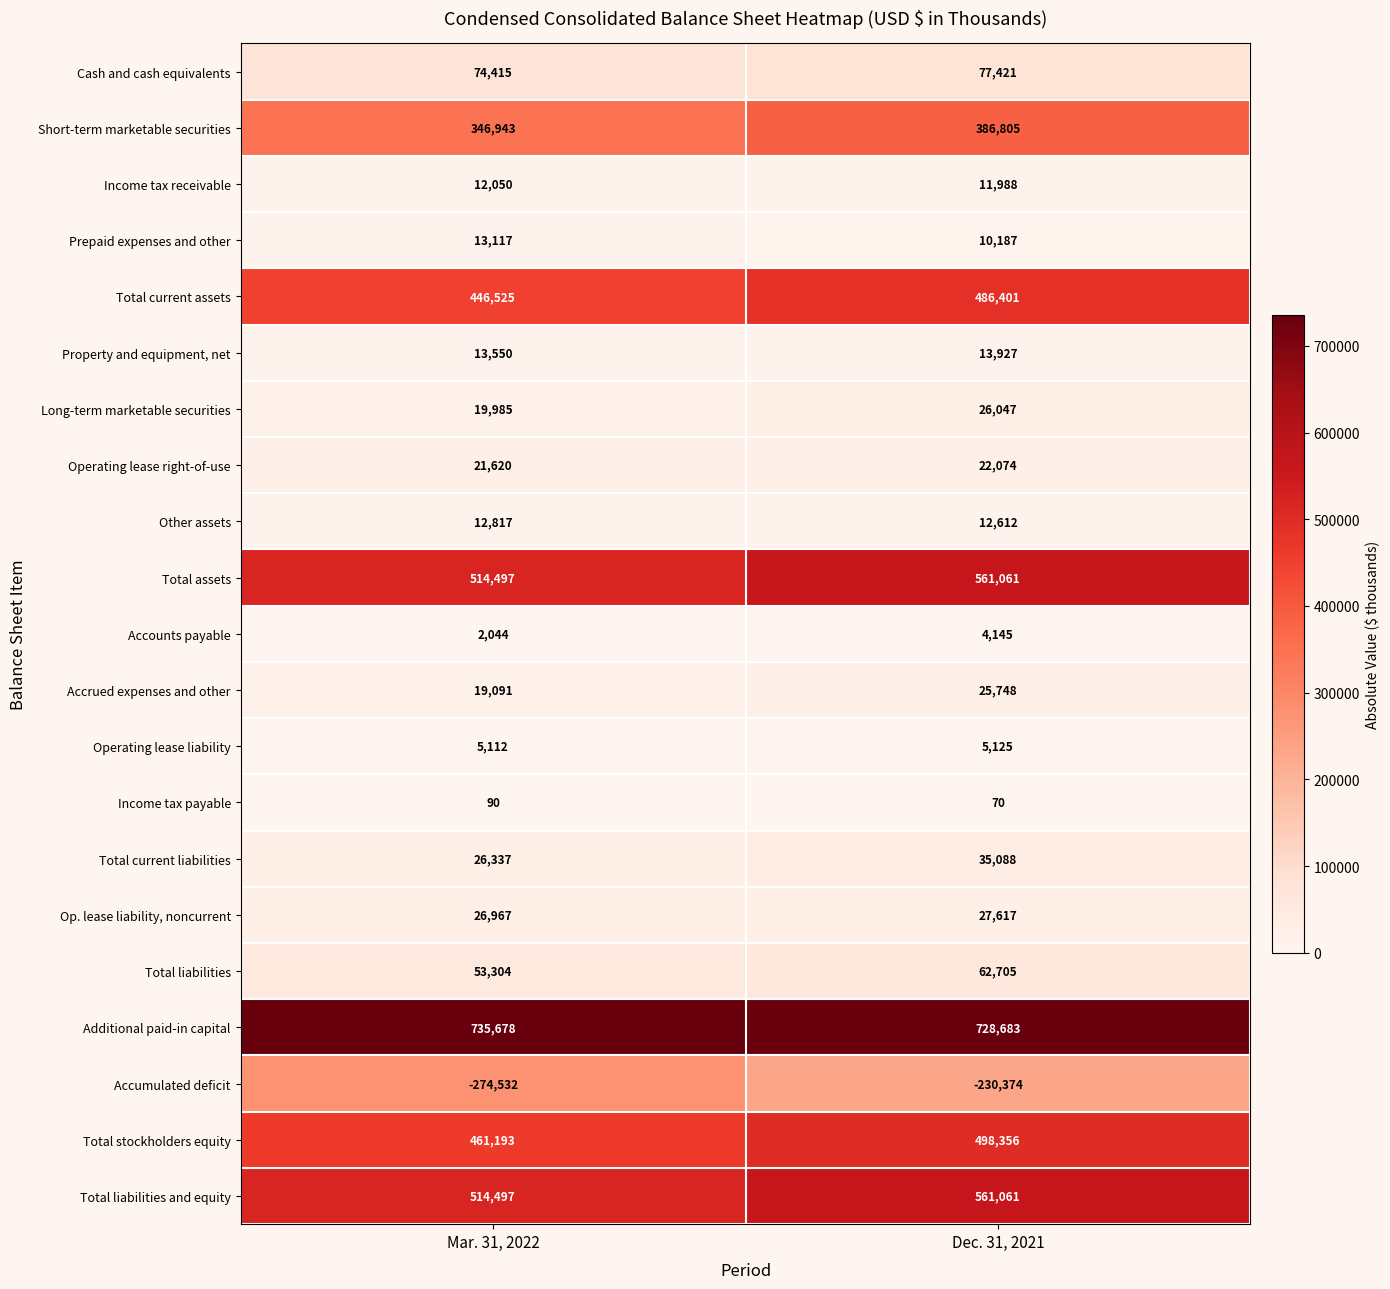

At which category is the sum across all series the highest?

Dec. 31, 2021